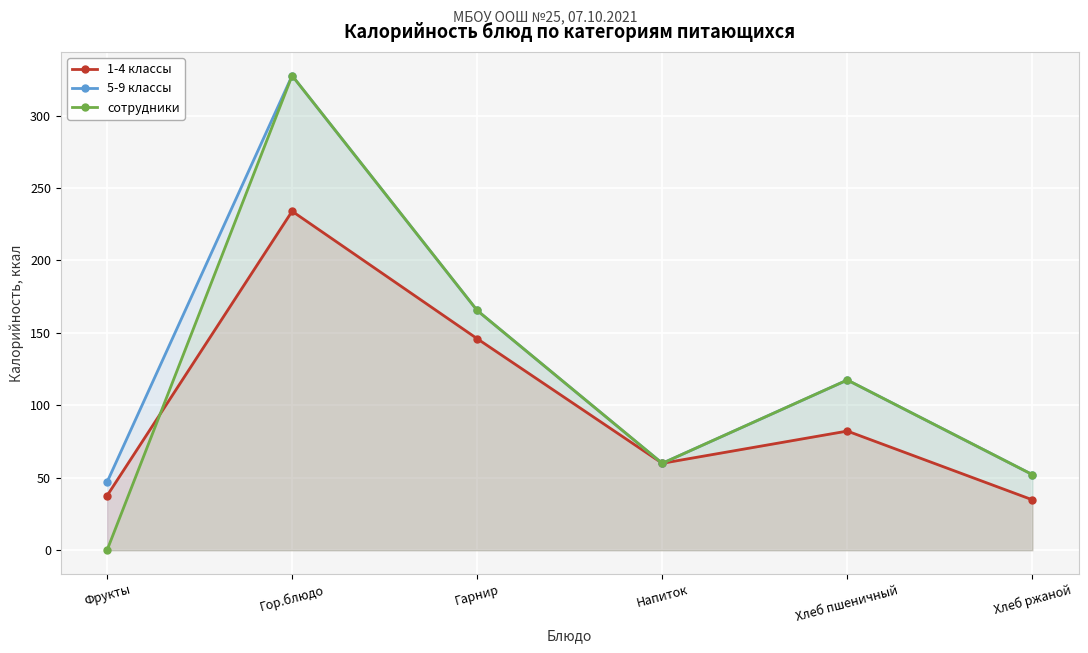

At how many categories does at least one series exceed 175?

1